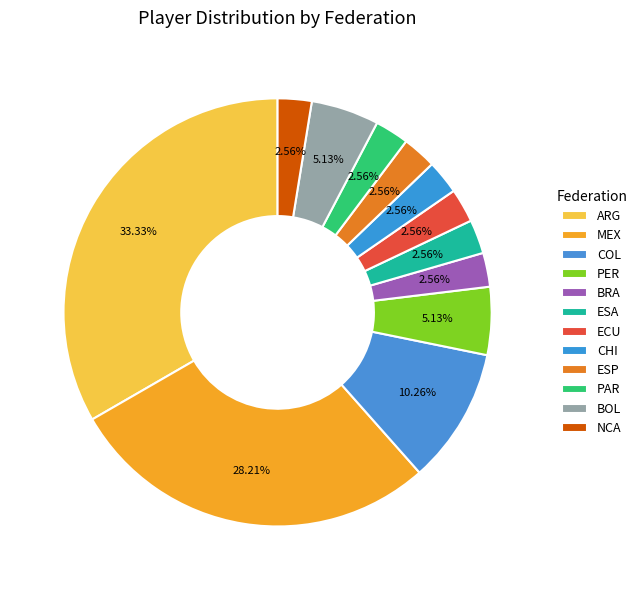

Is the sum of BOL and NCA greater than half?

No